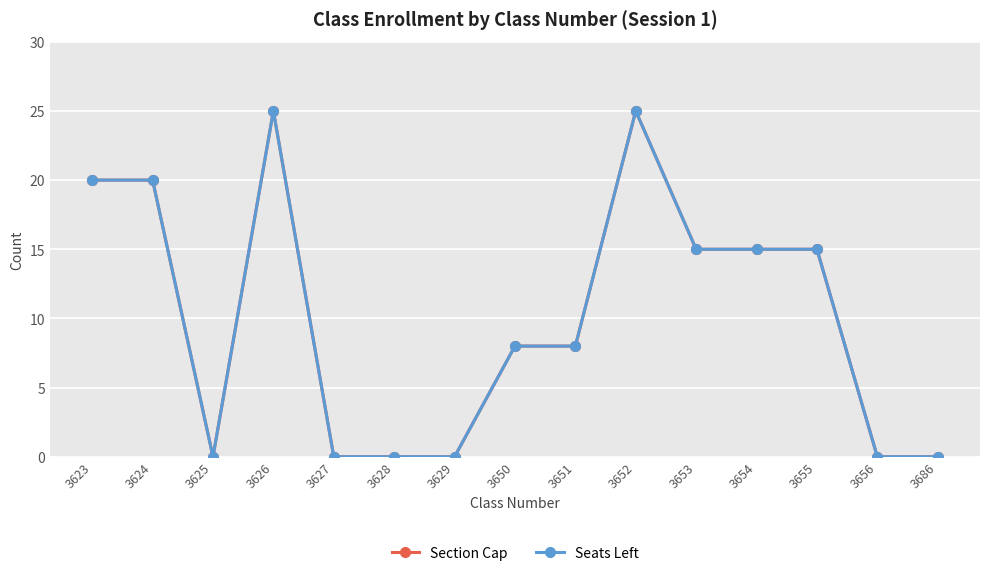

At which category is the sum across all series the highest?

3626